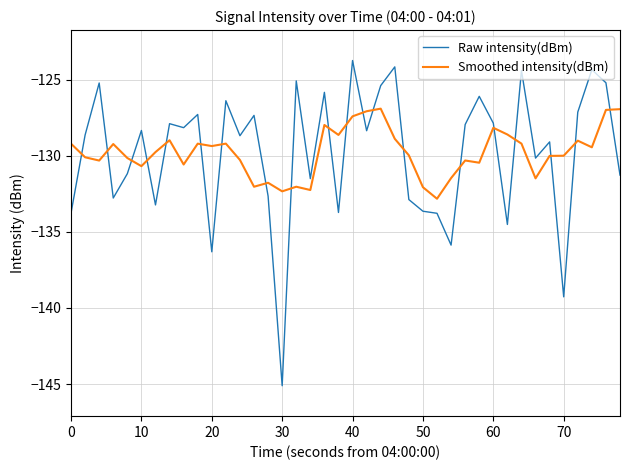

How many lines are shown in the chart?

2